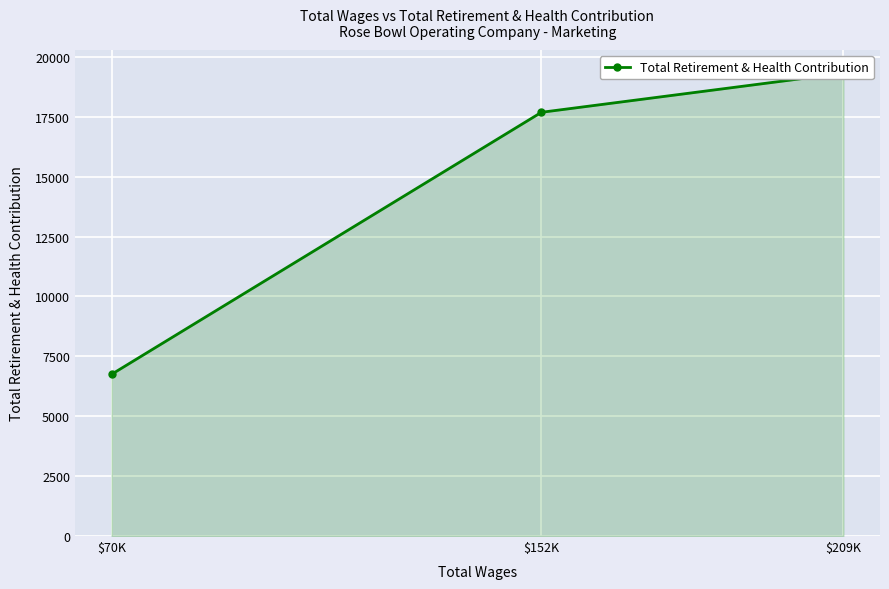

List the labels in order of value, largest first.

$209K, $152K, $70K